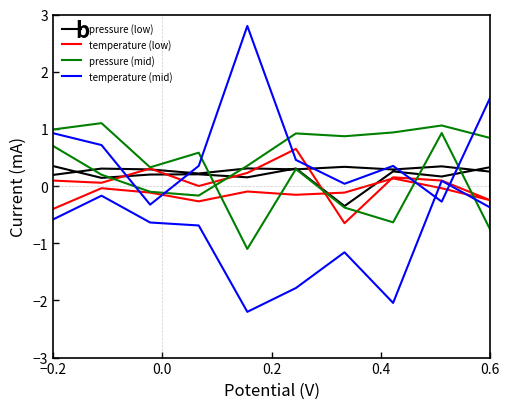

What is the greatest value displayed?

2.8